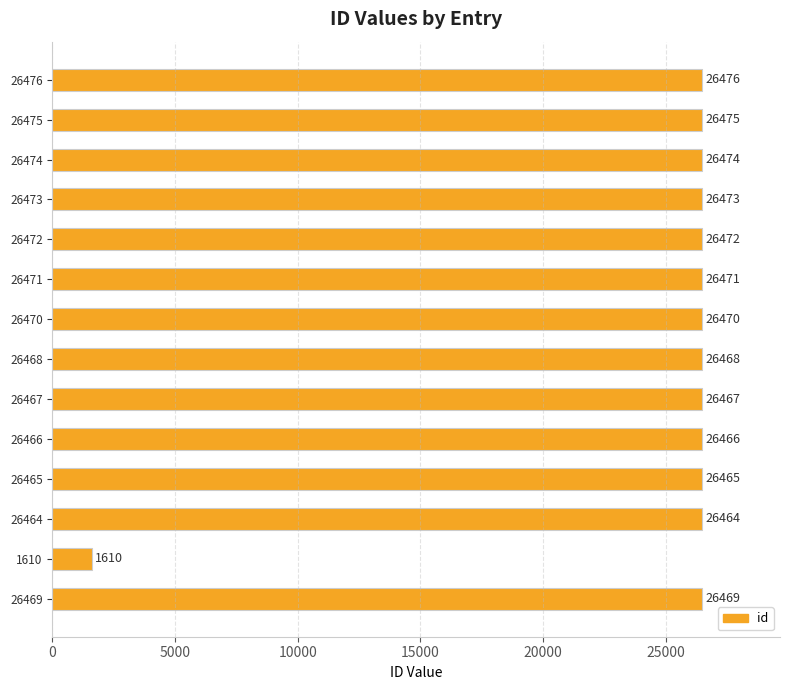

Rank the categories by value from highest to lowest.

26476, 26475, 26474, 26473, 26472, 26471, 26470, 26469, 26468, 26467, 26466, 26465, 26464, 1610